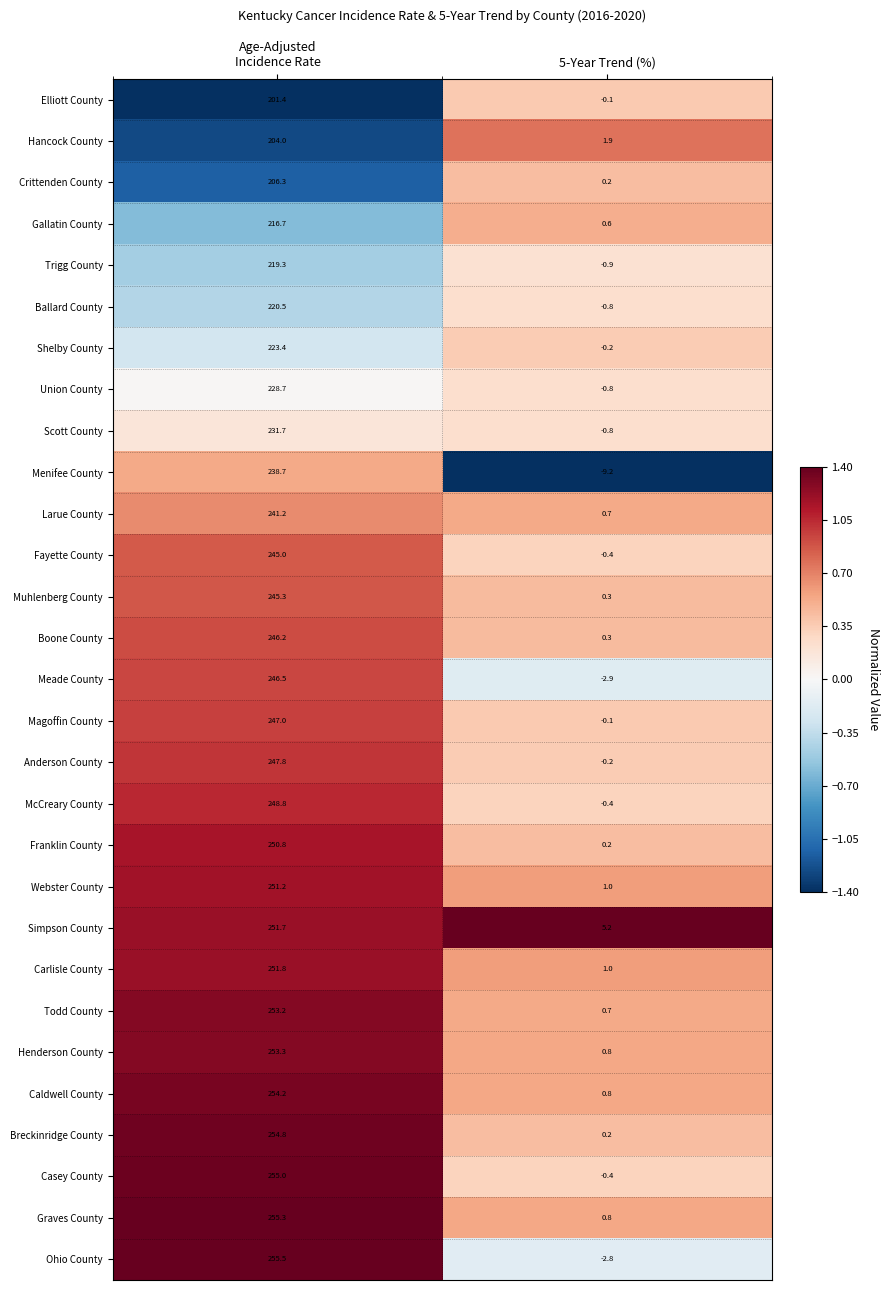

Which series has the widest spread of values?

Ohio County